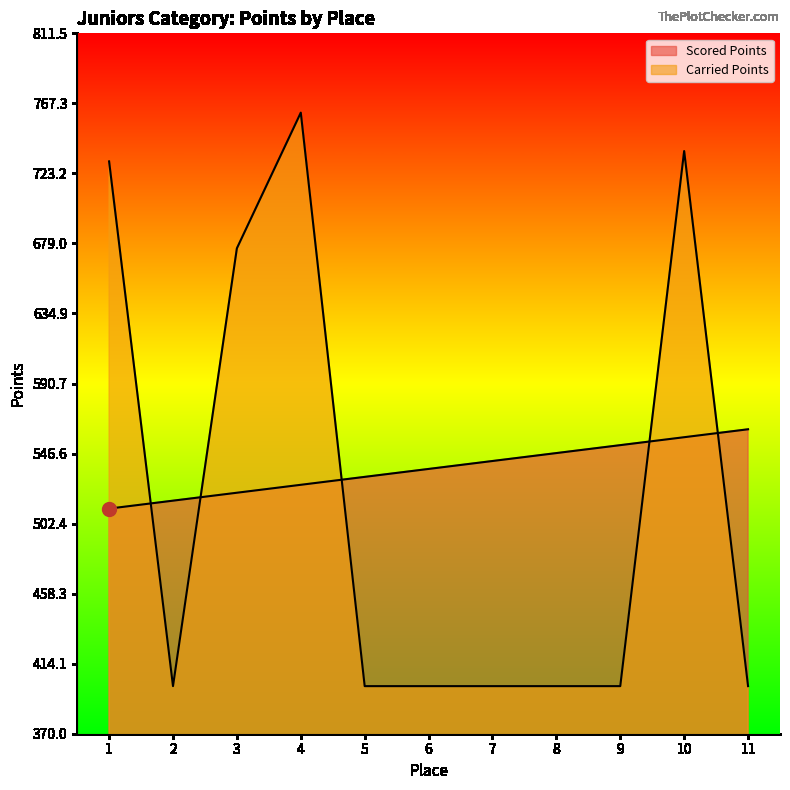

True or false: Carried Points and Scored Points intersect in this chart.

True